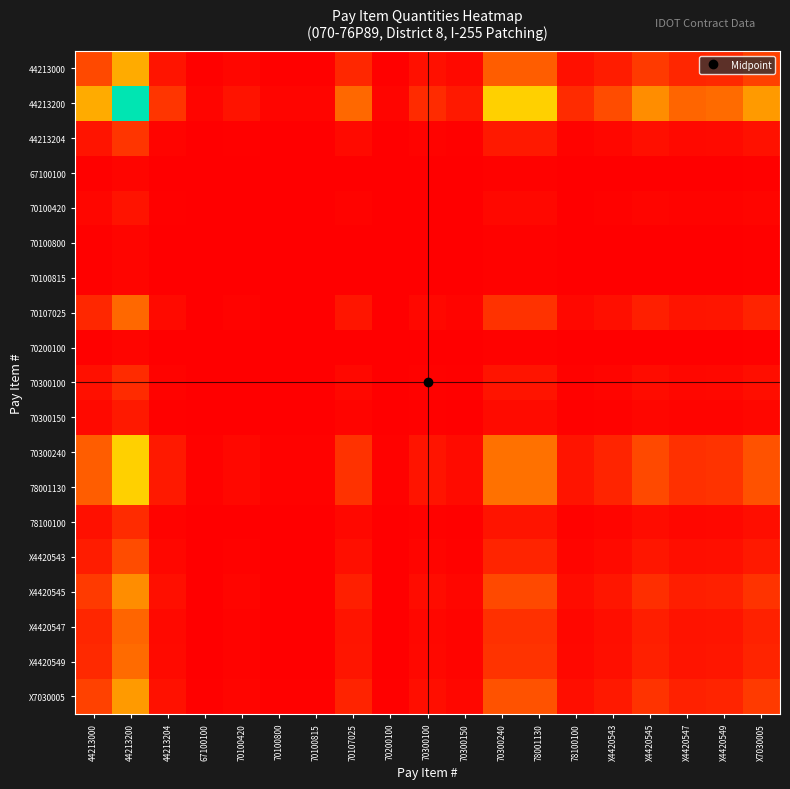

Which series has the widest spread of values?

44213200